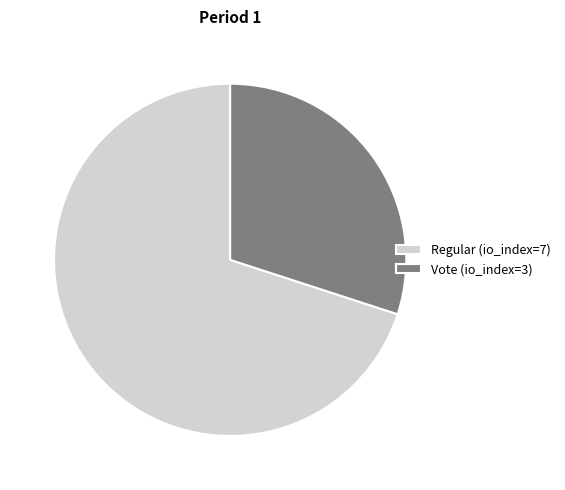

Which category accounts for the majority?

Regular (io_index=7)